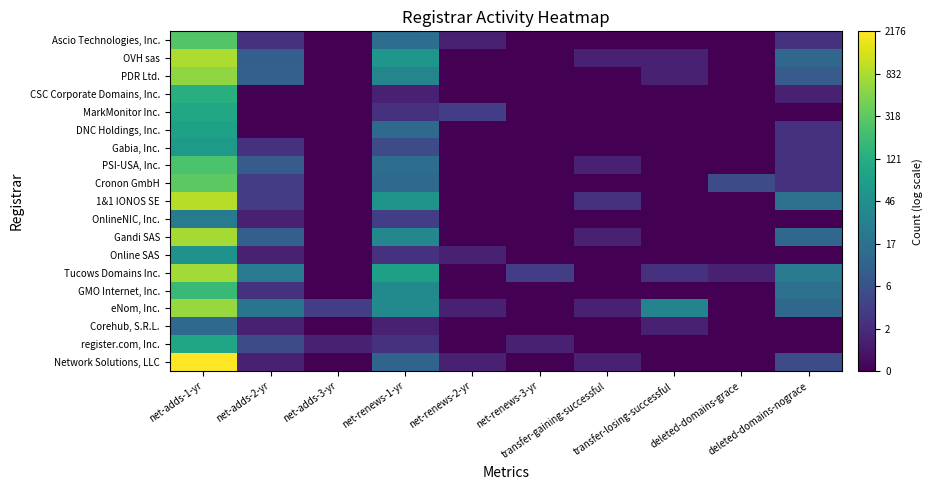

Is the value of Gabia, Inc. at transfer-gaining-successful greater than the value of MarkMonitor Inc. at net-renews-1-yr?

No